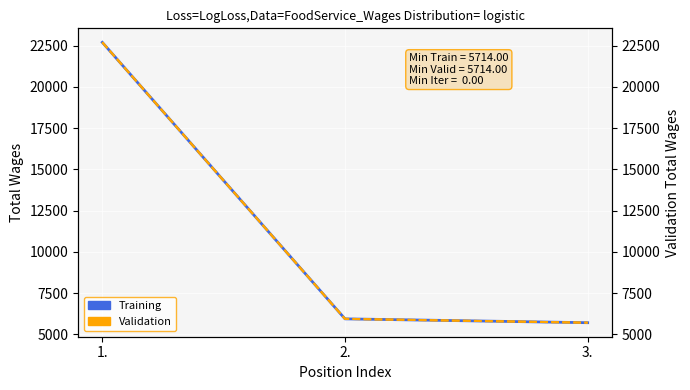

Reading left to right, extract all data points from this chart.

Training: 1.=22706	2.=5947	3.=5714
Validation: 1.=22706	2.=5947	3.=5714